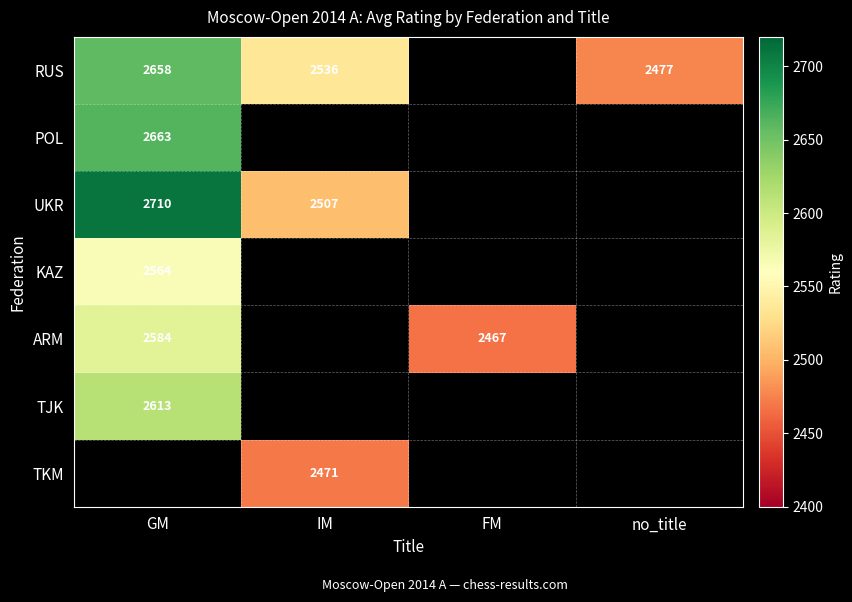

What is the maximum value shown in the chart?

2710.0